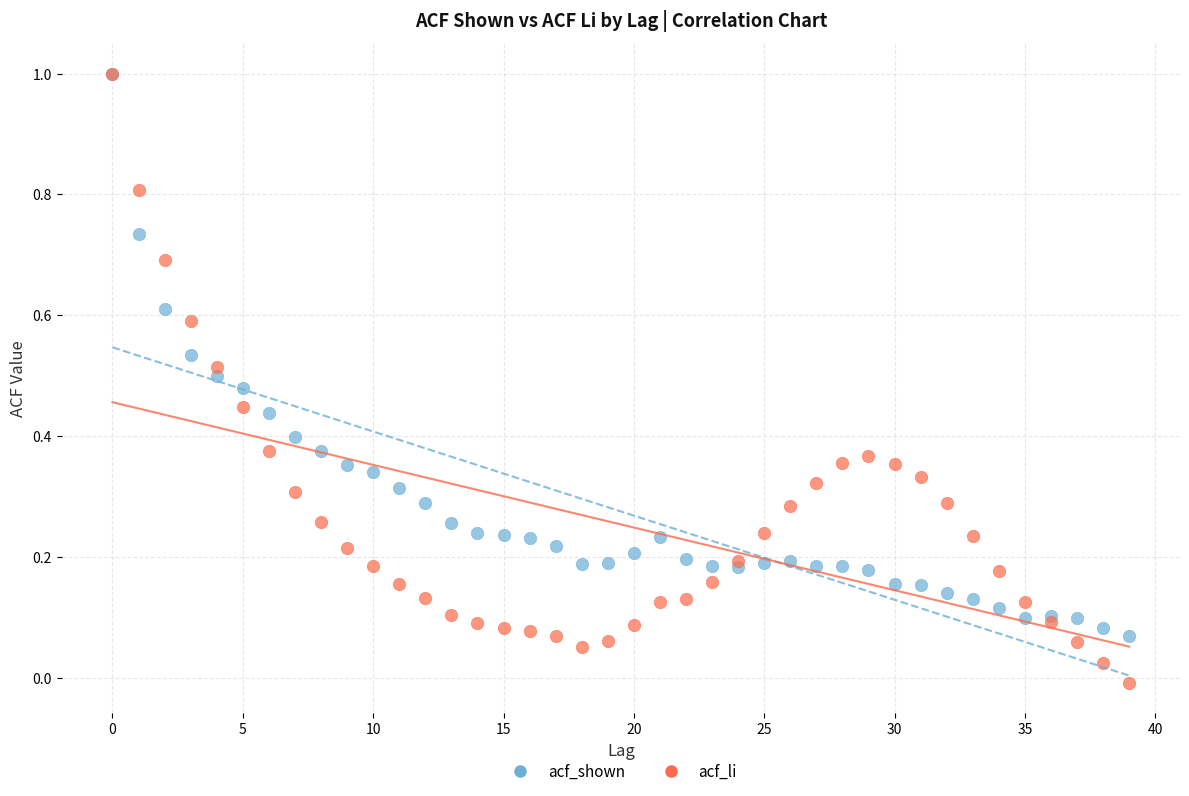

What are all the series names shown in the legend?

acf_shown, acf_li